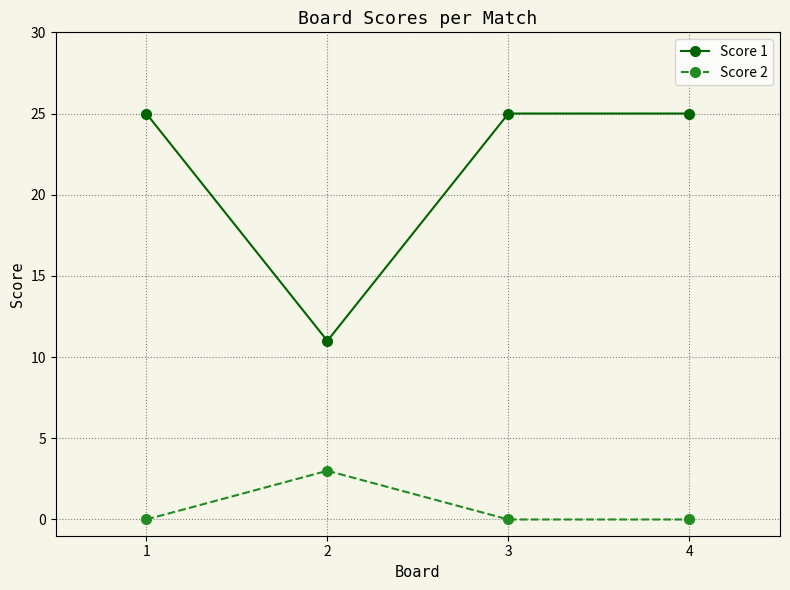

Which series has the largest total across all categories?

Score 1